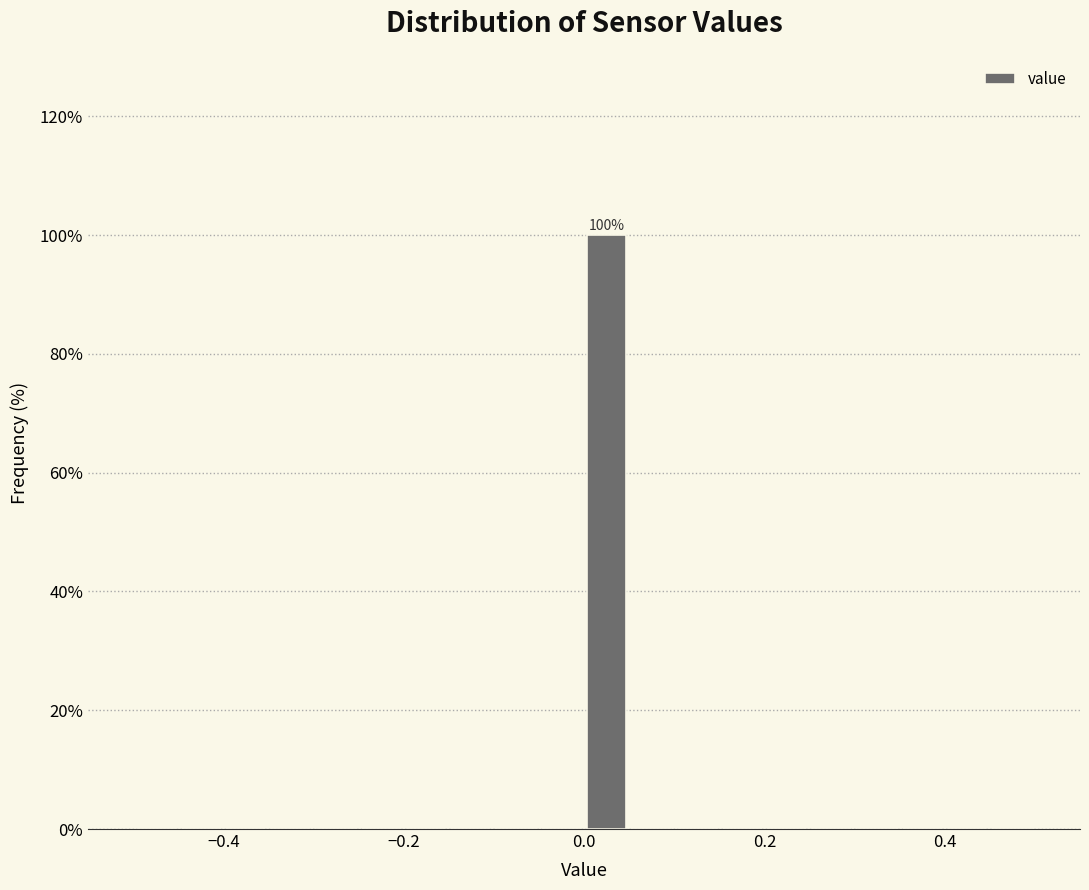

Around what value on the x-axis is the tallest bar? Give the approximate position of its centre, as read against the axis.

0.02